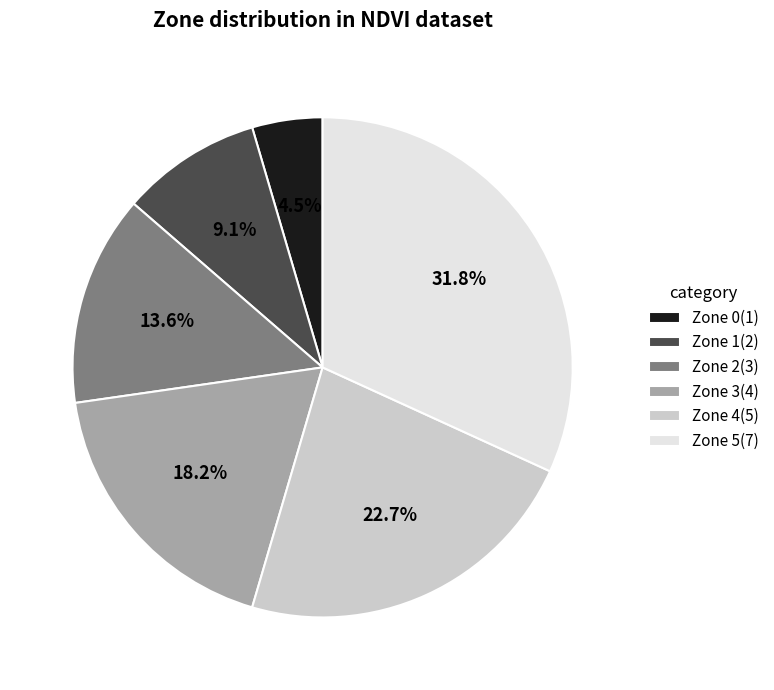

Between Zone 4(5) and Zone 1(2), which is larger?

Zone 4(5)